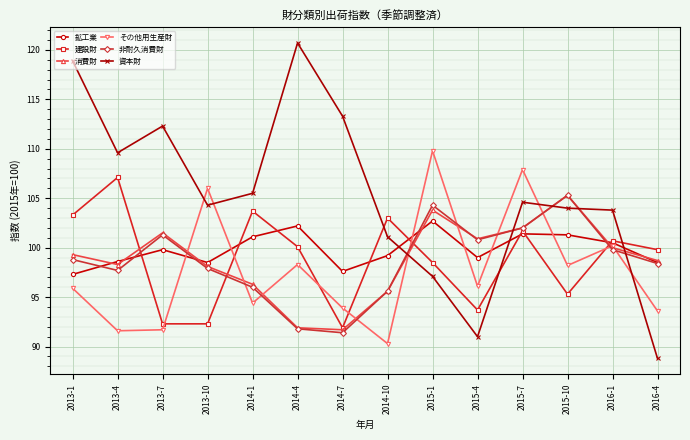

What is the smallest value displayed?

88.8